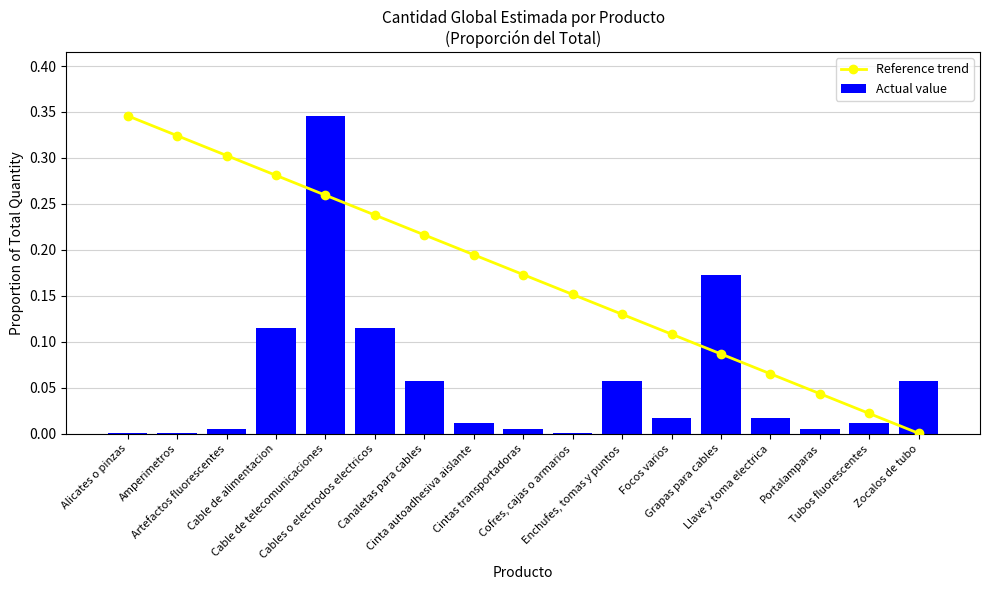

The value of Actual value at Tubos fluorescentes is 0.0. True or false?

True